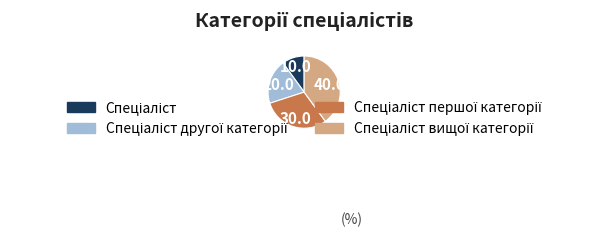

Is there a majority slice in this chart?

No